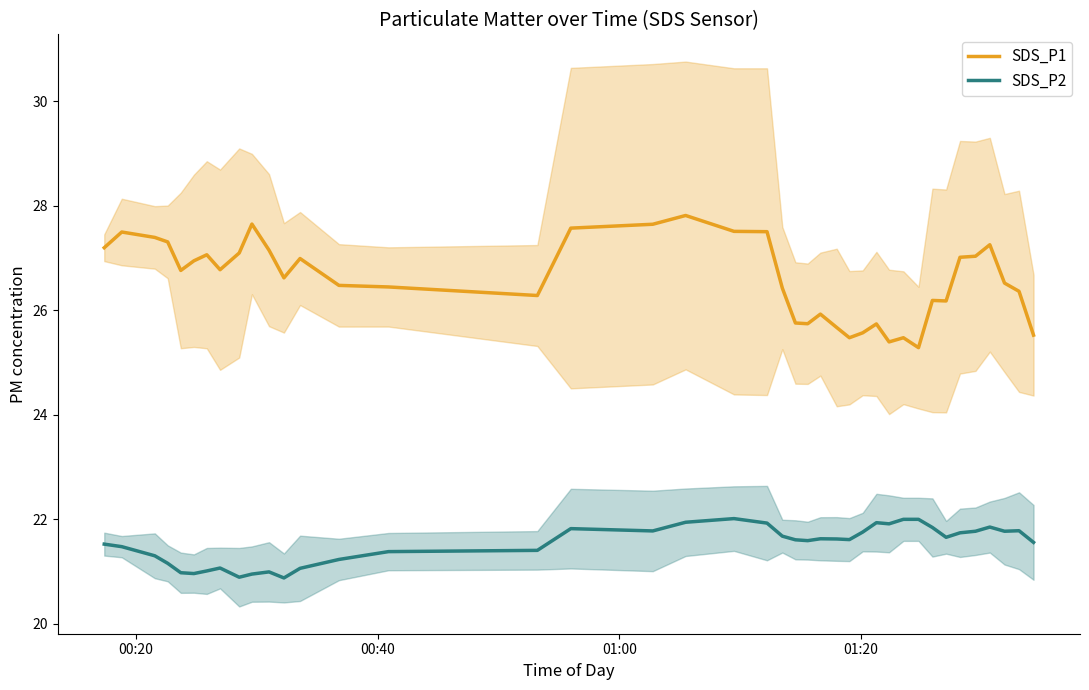

Which series has the widest spread of values?

SDS_P1